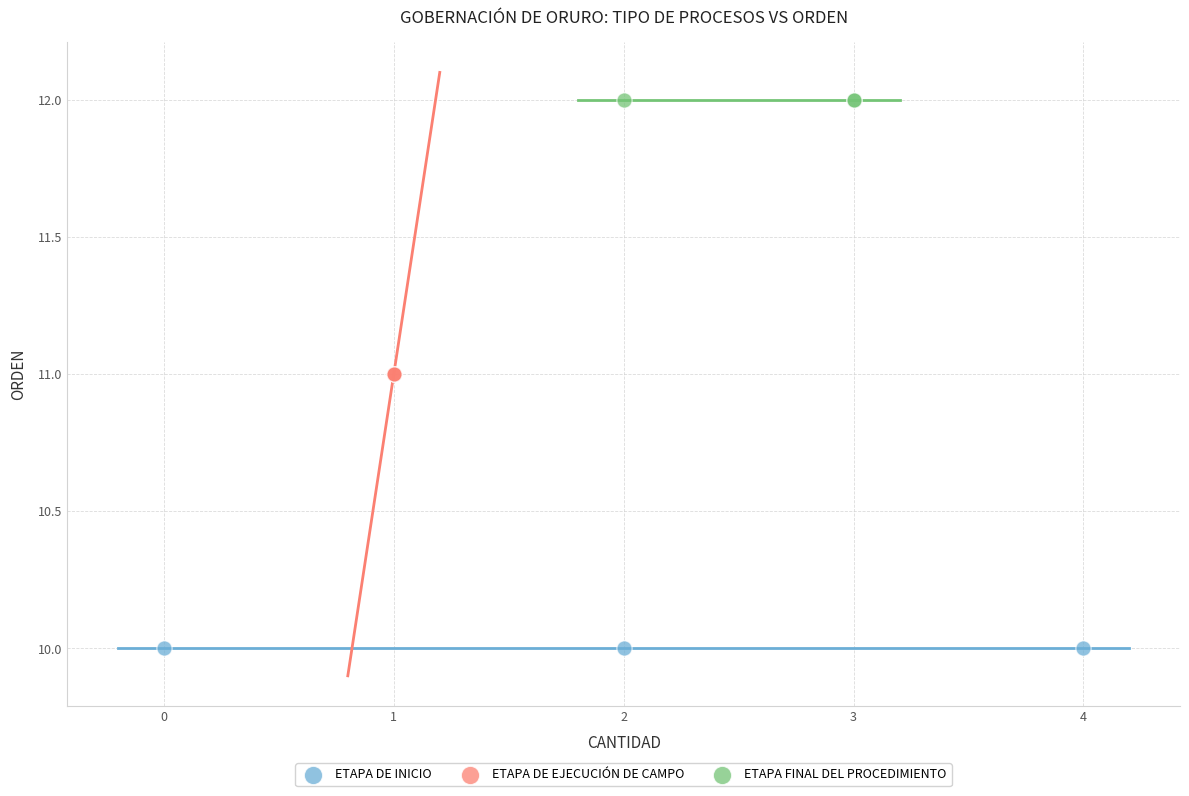

Which series contains the highest Y value?

ETAPA FINAL DEL PROCEDIMIENTO